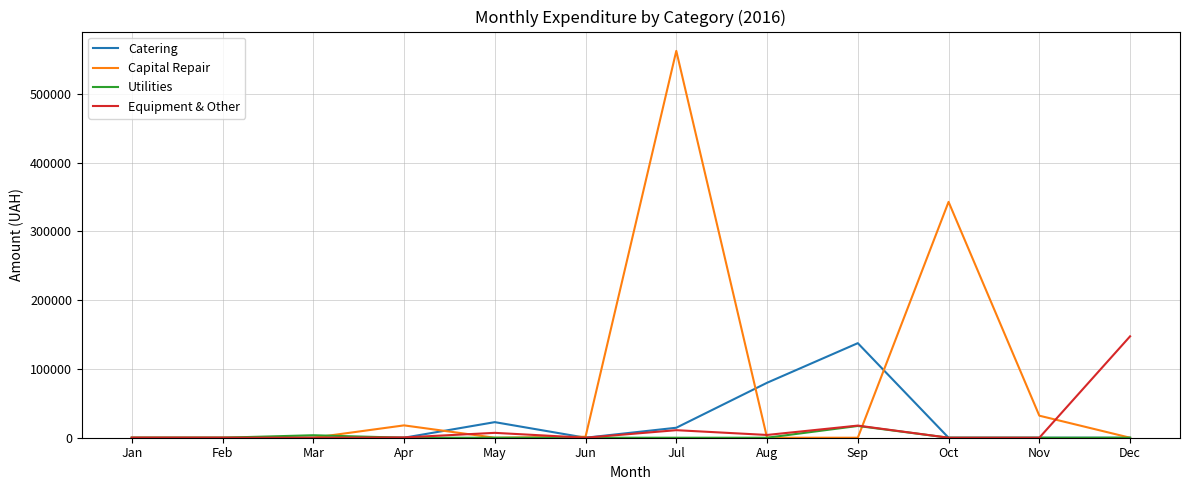

What is the maximum value for Utilities?

17113.2